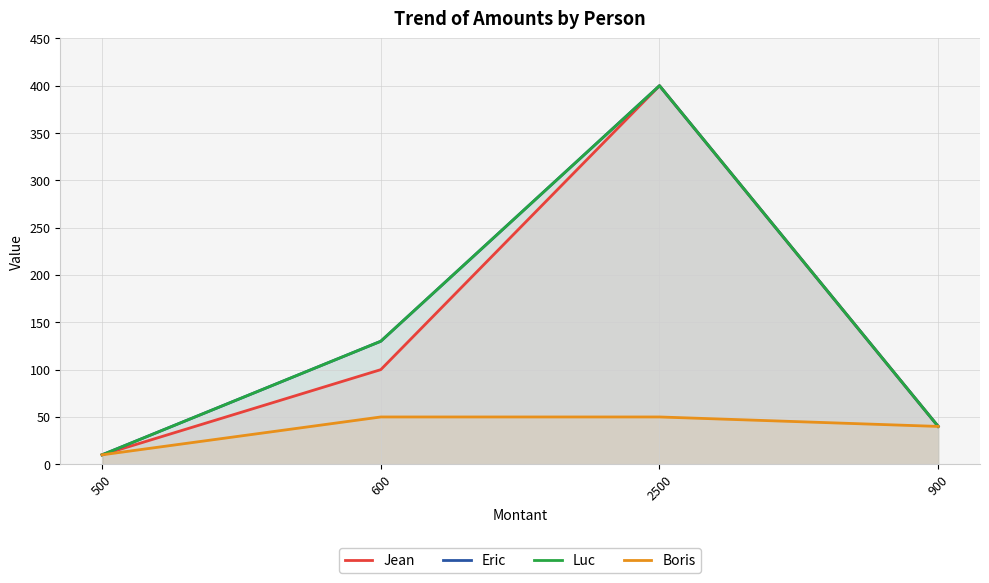

What are all the series names shown in the legend?

Jean, Eric, Luc, Boris